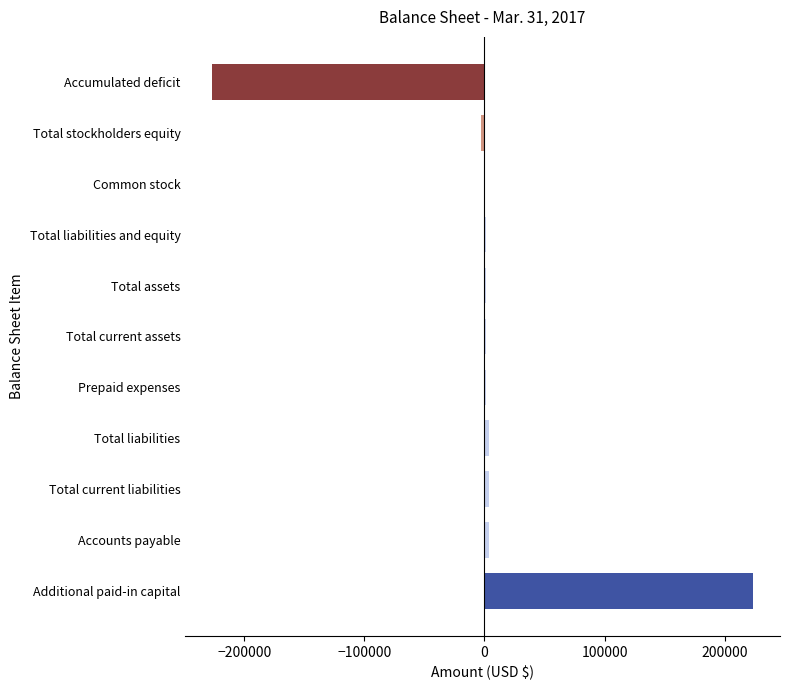

Count the number of categories in the chart.

11